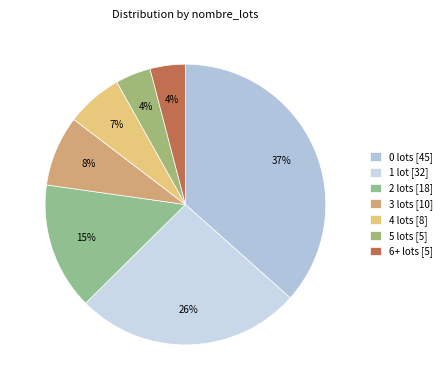

How many segments does this pie chart have?

7